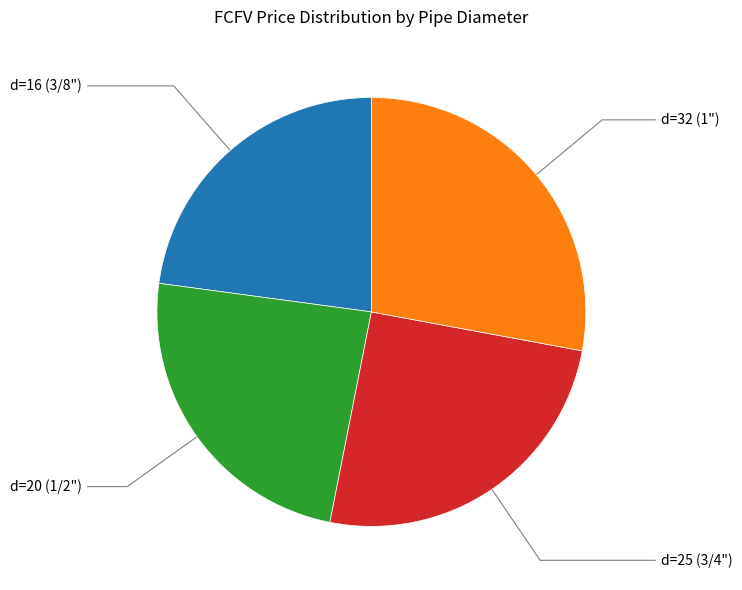

Which category has the smallest portion of the pie?

d=16